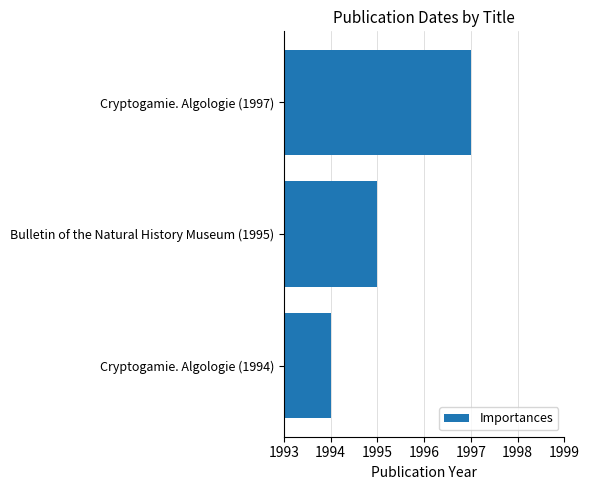

Reading bottom to top, transcribe all the data shown in this chart.

Cryptogamie. Algologie (1994)=1994	Bulletin of the Natural History Museum (1995)=1995	Cryptogamie. Algologie (1997)=1997